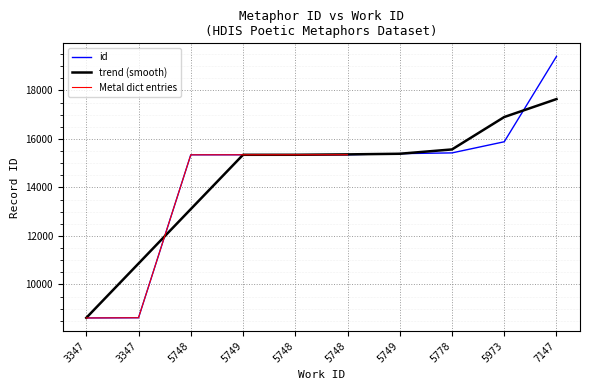

What is the smallest value displayed?

8620